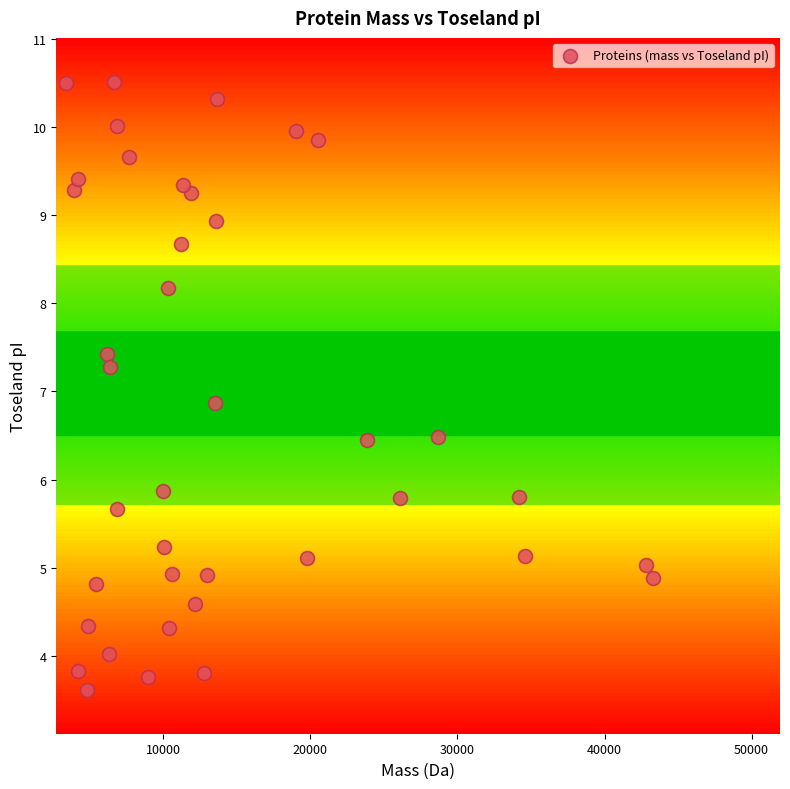

What Y value in the scatter plot is closest to 7?

6.9